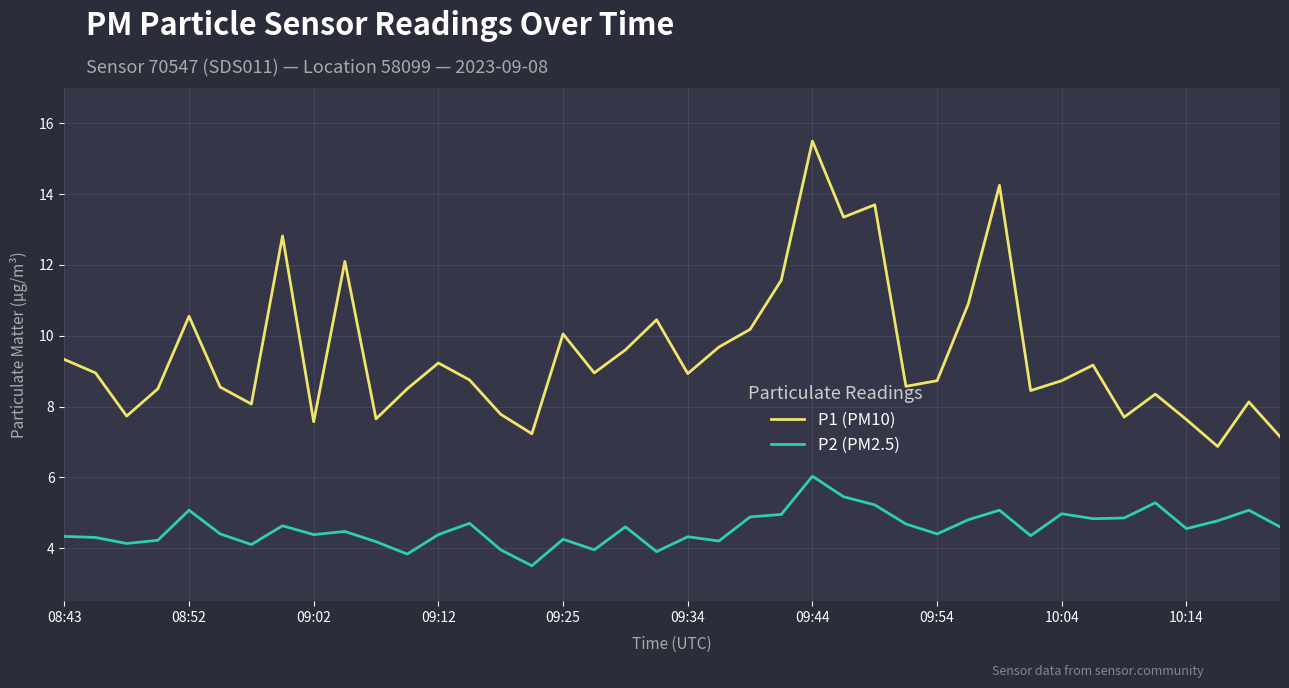

List the series in order of their overall mean, lowest first.

P2 (PM2.5), P1 (PM10)